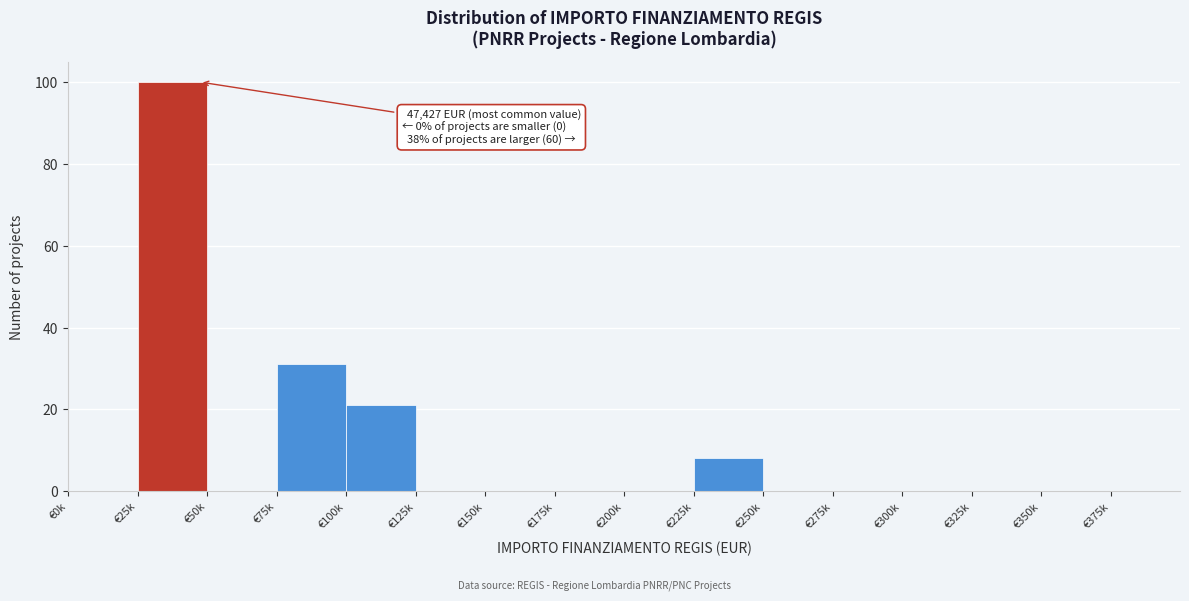

Reading left to right, transcribe all the data shown in this chart.

€0k=0	€25k=100	€50k=0	€75k=31	€100k=21	€125k=0	€150k=0	€175k=0	€200k=0	€225k=8	€250k=0	€275k=0	€300k=0	€325k=0	€350k=0	€375k=0